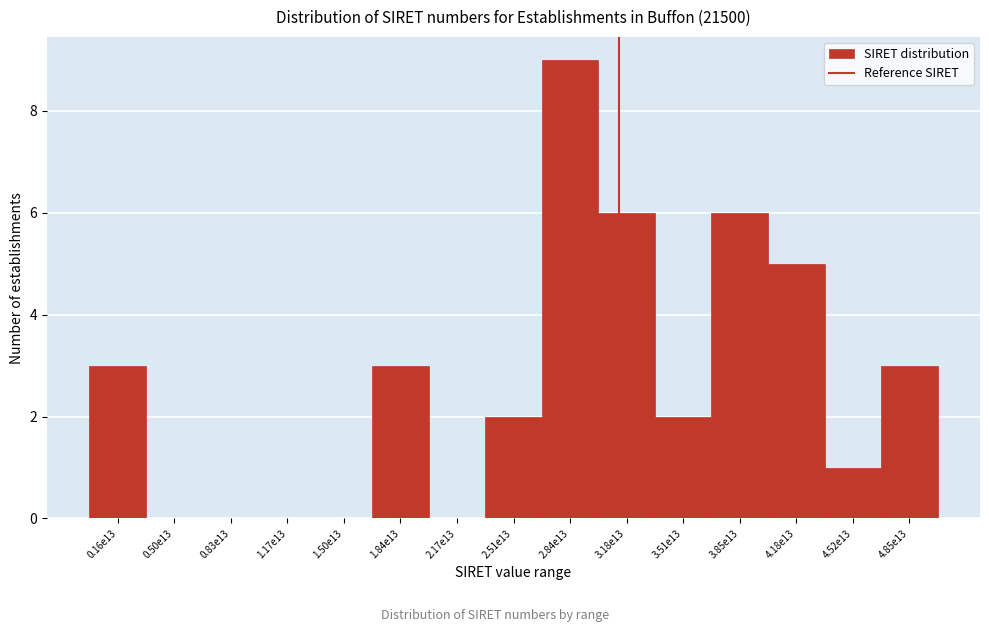

Reading left to right, transcribe all the data shown in this chart.

0.16e13=3	0.50e13=0	0.83e13=0	1.17e13=0	1.50e13=0	1.84e13=3	2.17e13=0	2.51e13=2	2.84e13=9	3.18e13=6	3.51e13=2	3.85e13=6	4.18e13=5	4.52e13=1	4.85e13=3